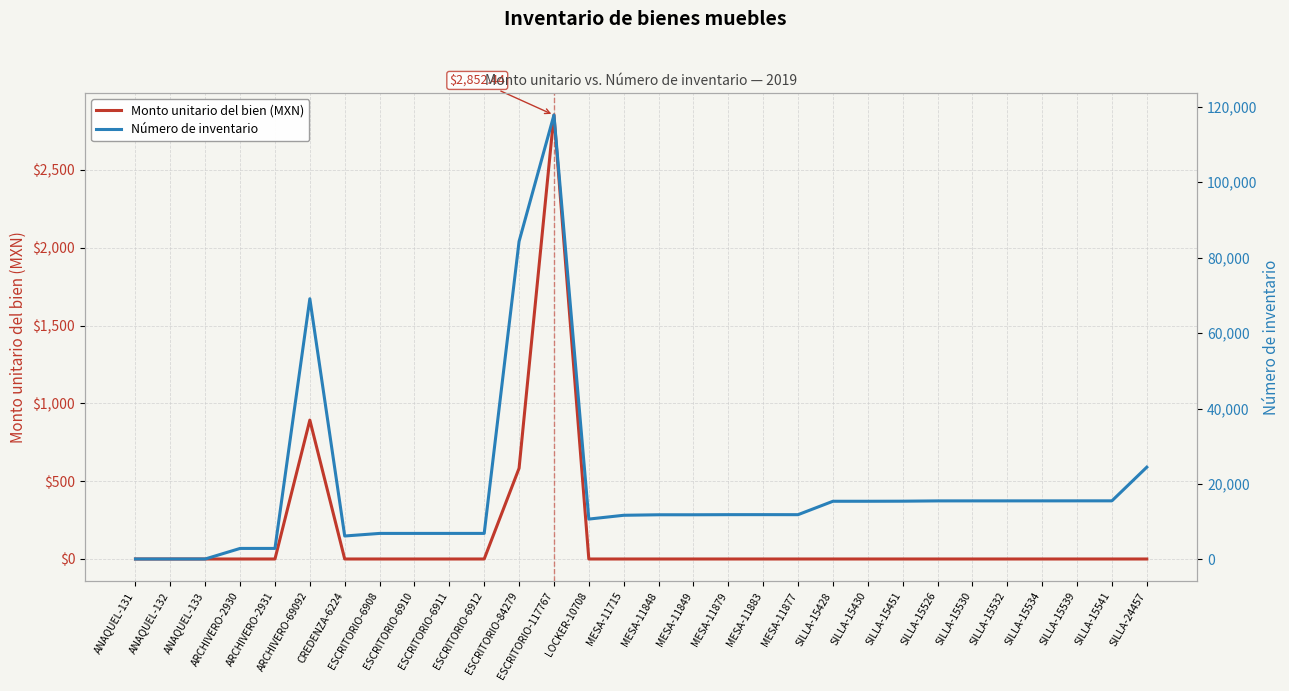

True or false: Monto unitario del bien (MXN) and Número de inventario cross at least once.

False